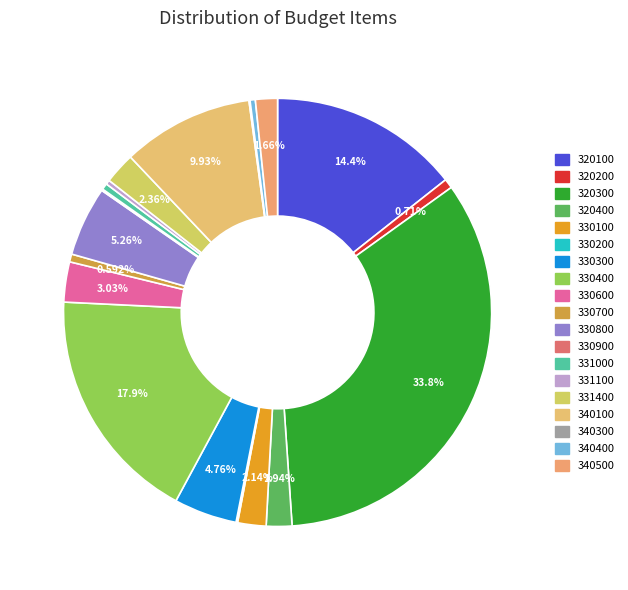

Is there any slice that represents more than half of the pie?

No